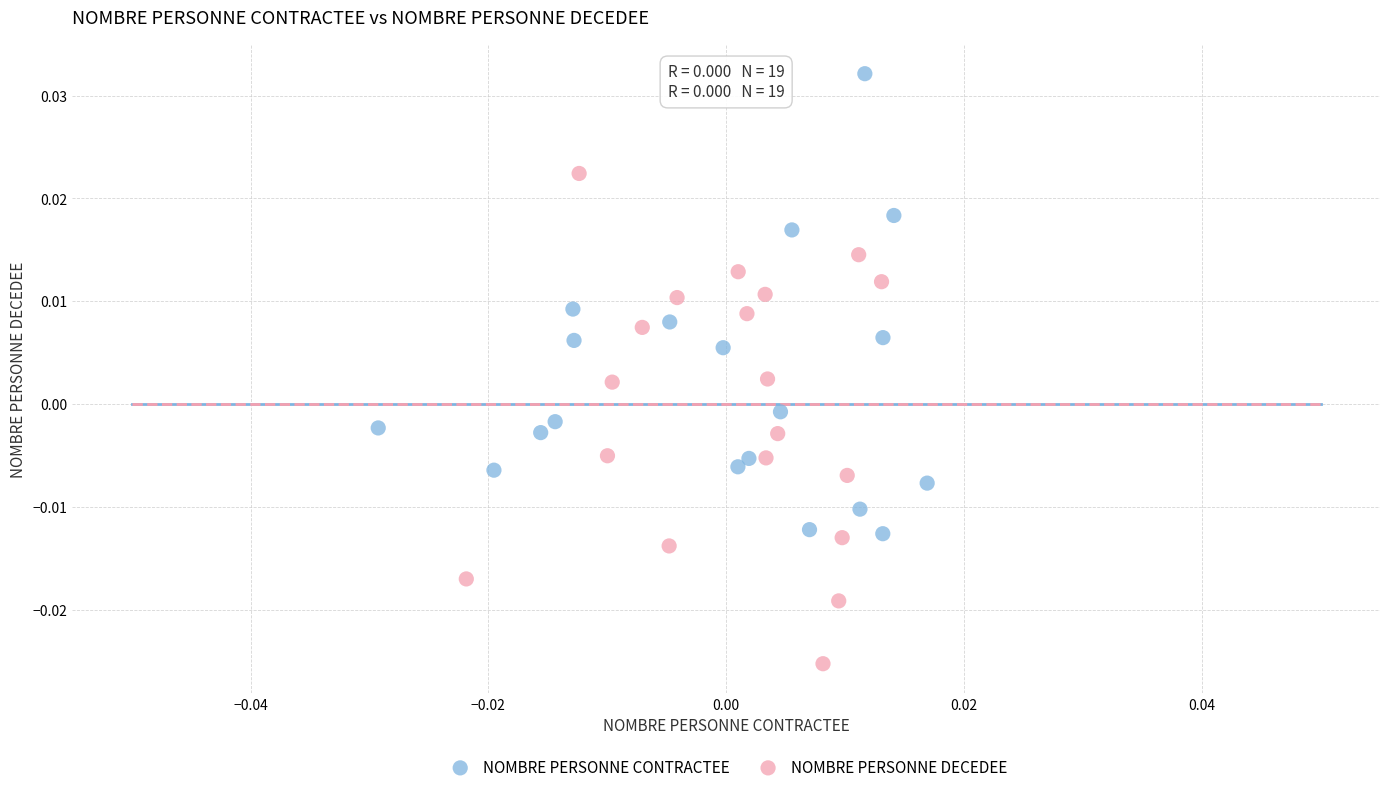

Which series has the widest spread of Y values?

NOMBRE PERSONNE DECEDEE